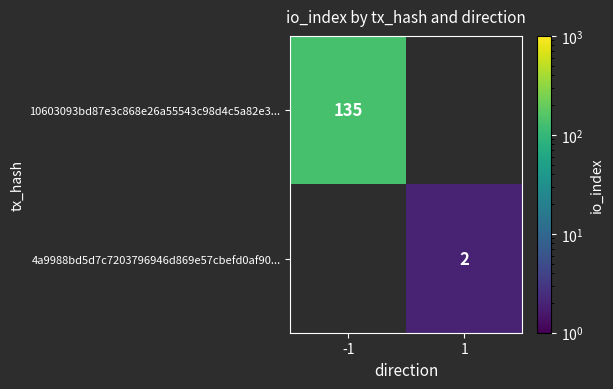

Is it true that 10603093bd87e3c868e26a55543c98d4c5a82e3... equals 135 at -1?

True